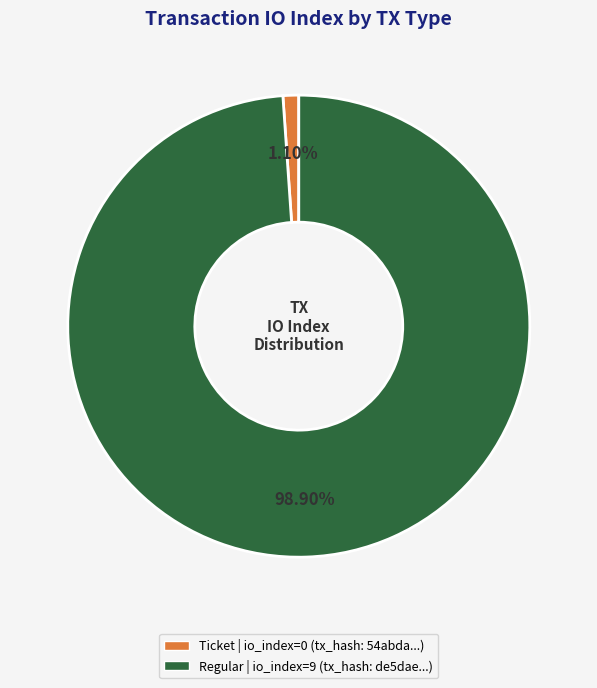

Is there a majority slice in this chart?

Yes